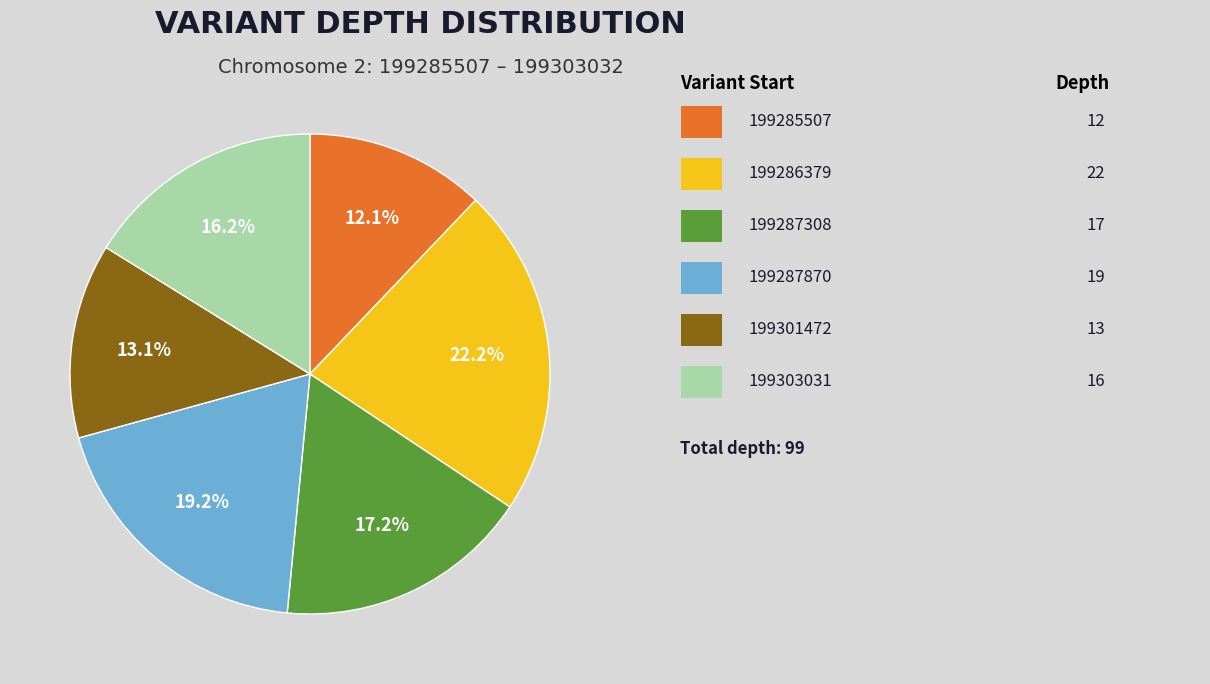

How many segments does this pie chart have?

6